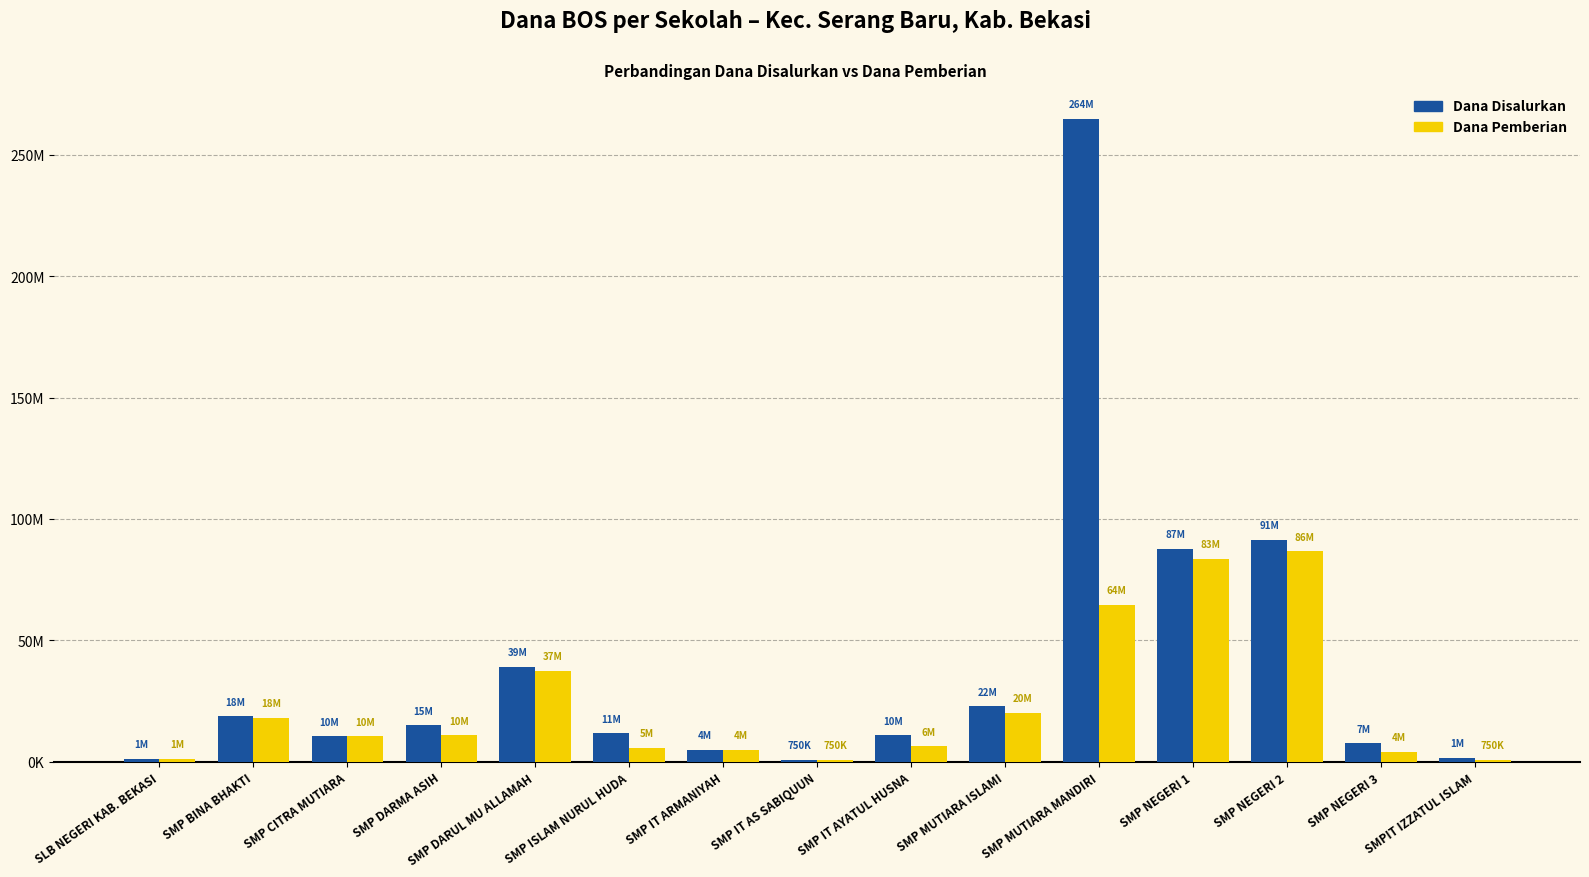

Reading right to left, extract all data points from this chart.

Dana Disalurkan: 1500000	7500000	91500000	87750000	264750000	22875000	10875000	750000	4875000	11625000	39000000	15000000	10500000	18750000	1125000
Dana Pemberian: 750000	4125000	86625000	83625000	64500000	20250000	6375000	750000	4875000	5625000	37500000	10875000	10500000	18000000	1125000